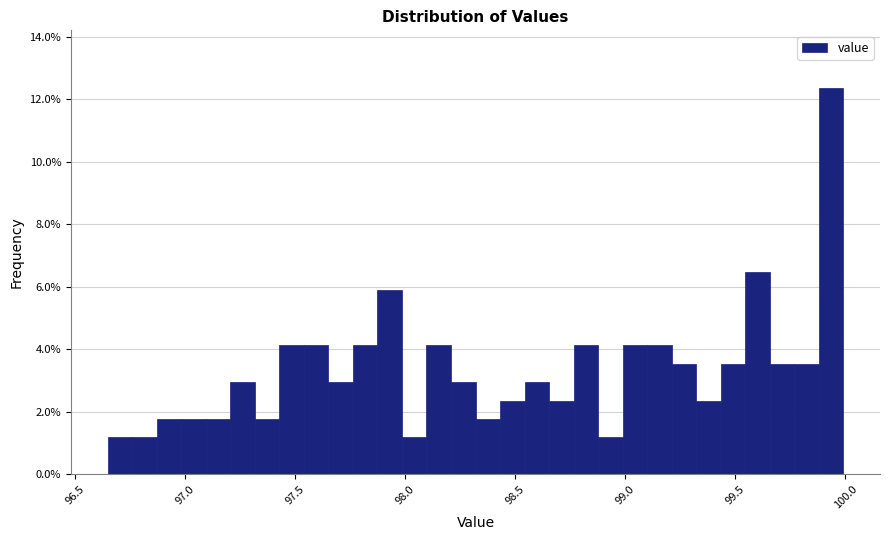

Around what value on the x-axis is the tallest bar? Give the approximate position of its centre, as read against the axis.

99.95